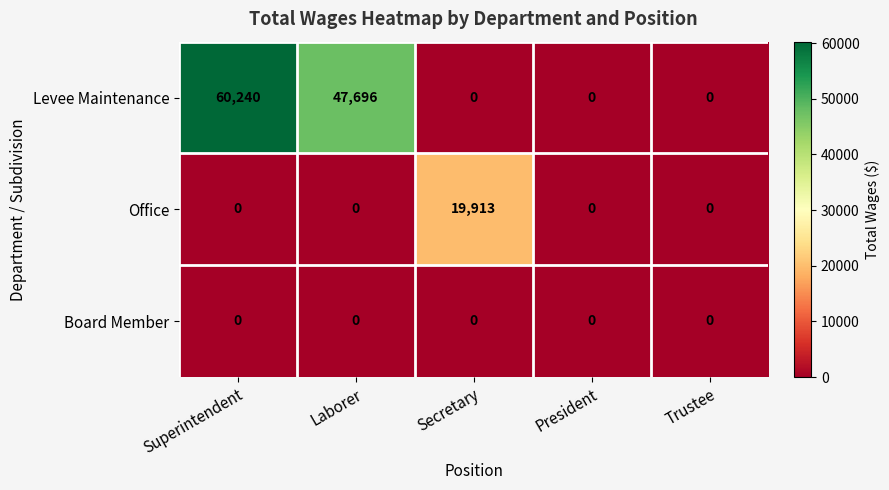

Reading left to right, extract all data points from this chart.

Levee Maintenance: Superintendent=60240	Laborer=47696	Secretary=0	President=0	Trustee=0
Office: Superintendent=0	Laborer=0	Secretary=19913	President=0	Trustee=0
Board Member: Superintendent=0	Laborer=0	Secretary=0	President=0	Trustee=0